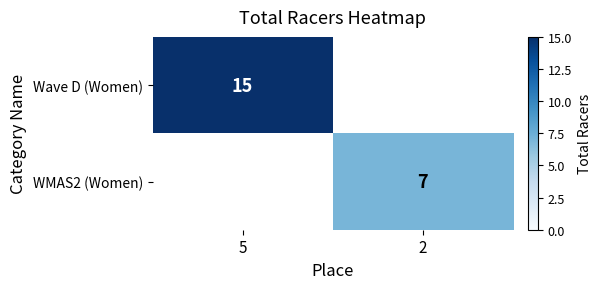

True or false: Wave D (Women) has a value of 15 at 5.

True